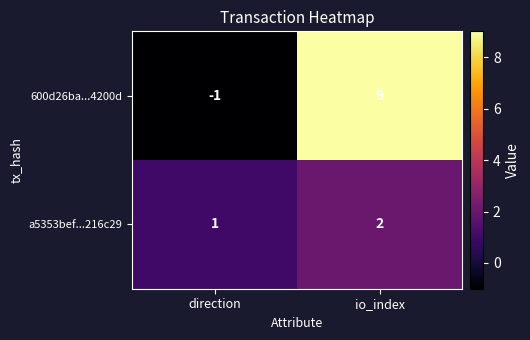

Which series changed the most between direction and io_index?

600d26ba...4200d